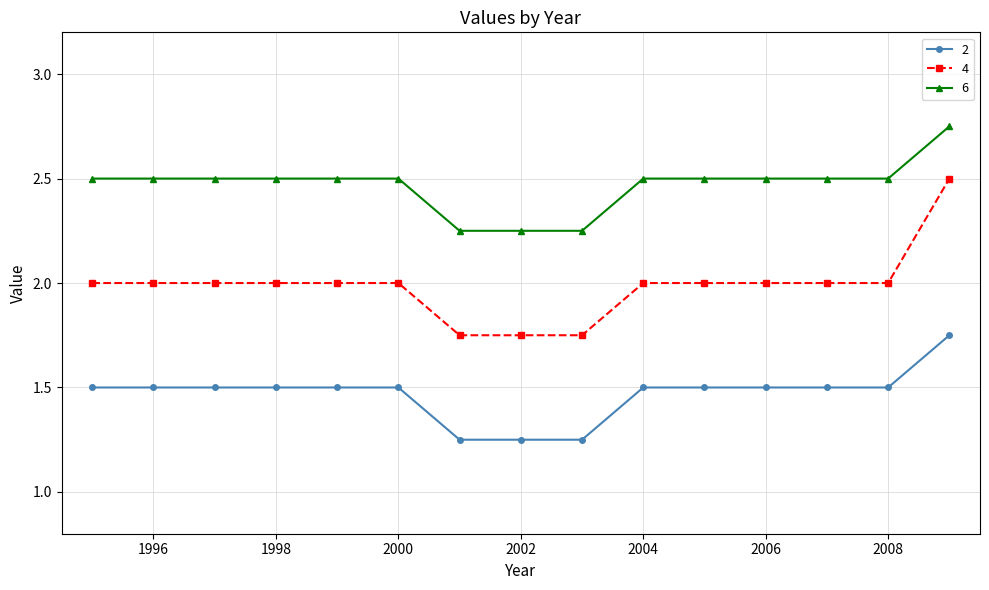

Which series has the largest total across all categories?

6